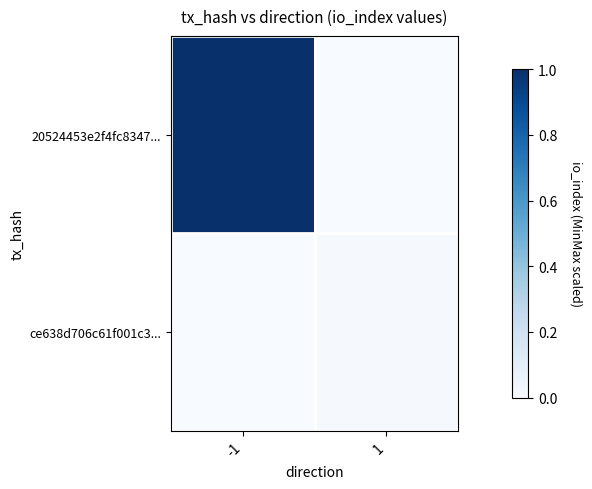

How many positive values does the ce638d706c61f001c3... series have?

1